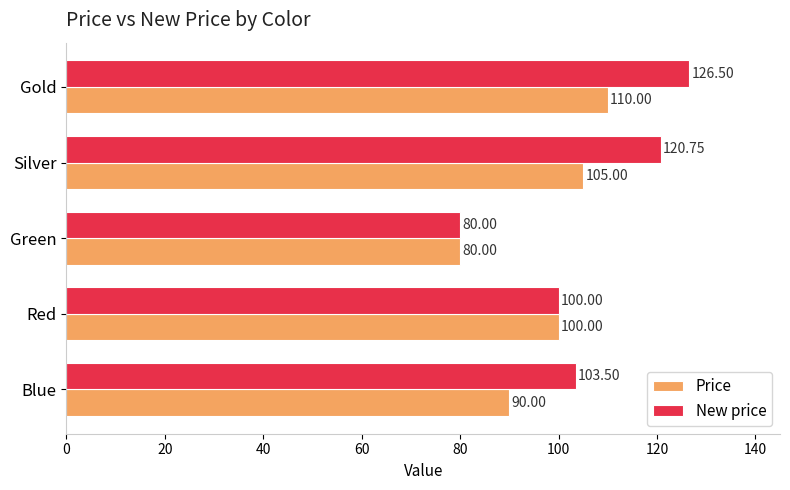

Between Blue and Green, which series saw the biggest shift?

New price